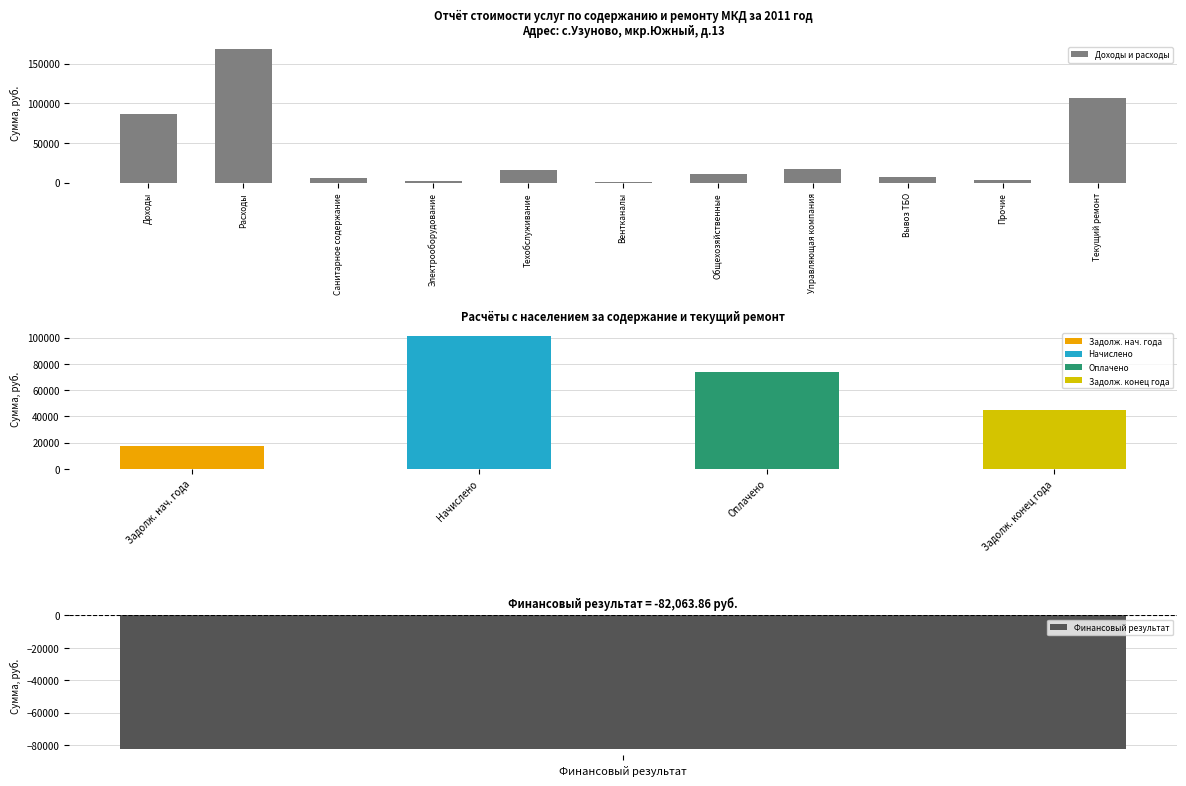

Is it true that Доходы и расходы equals 6383.0 at Санитарное содержание?

True